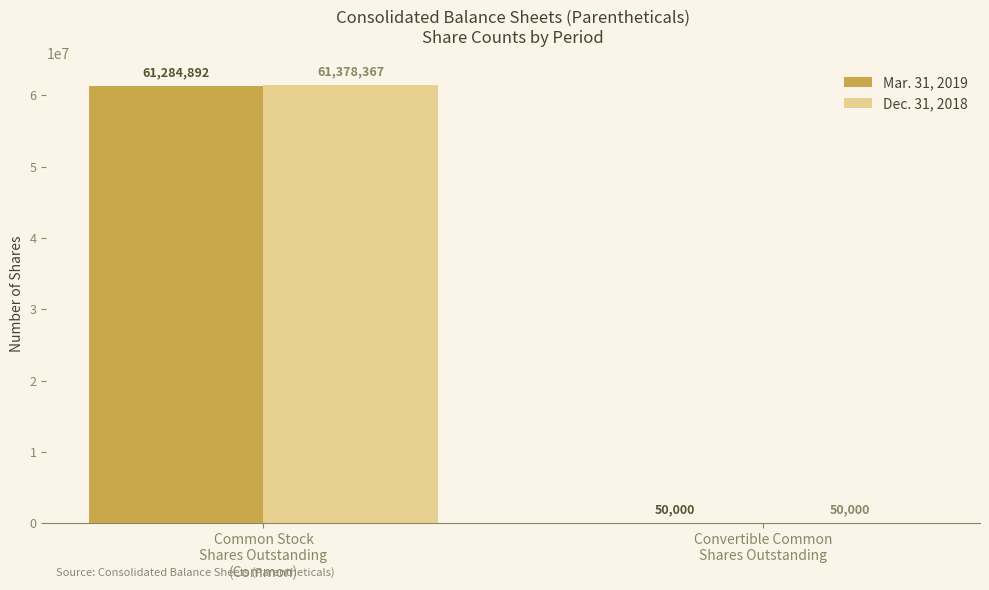

The Dec. 31, 2018 series shows 105390920 at Common Stock
Shares Outstanding
(Common). True or false?

False